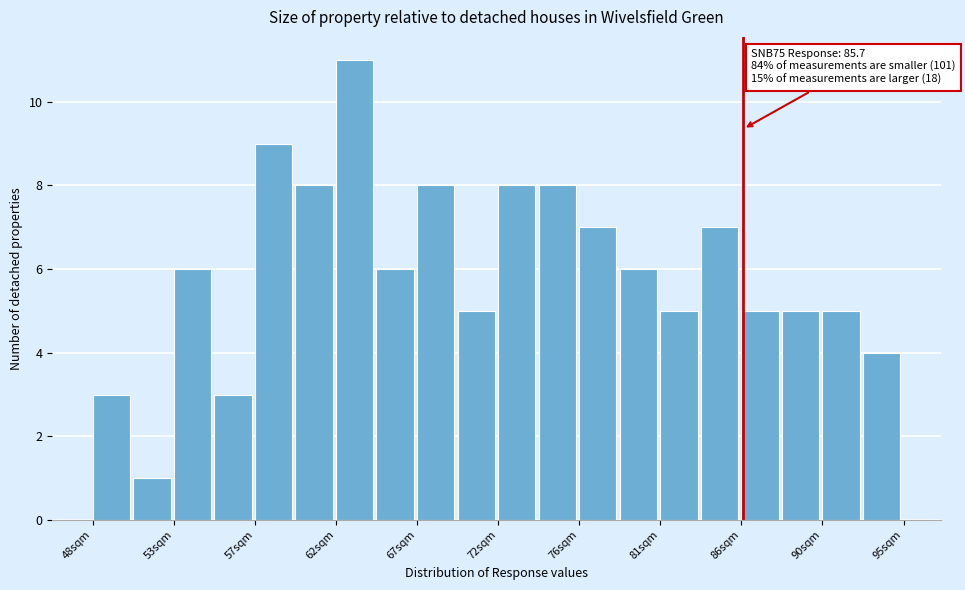

Which range on the x-axis has the tallest bar?

62.10 to 64.45